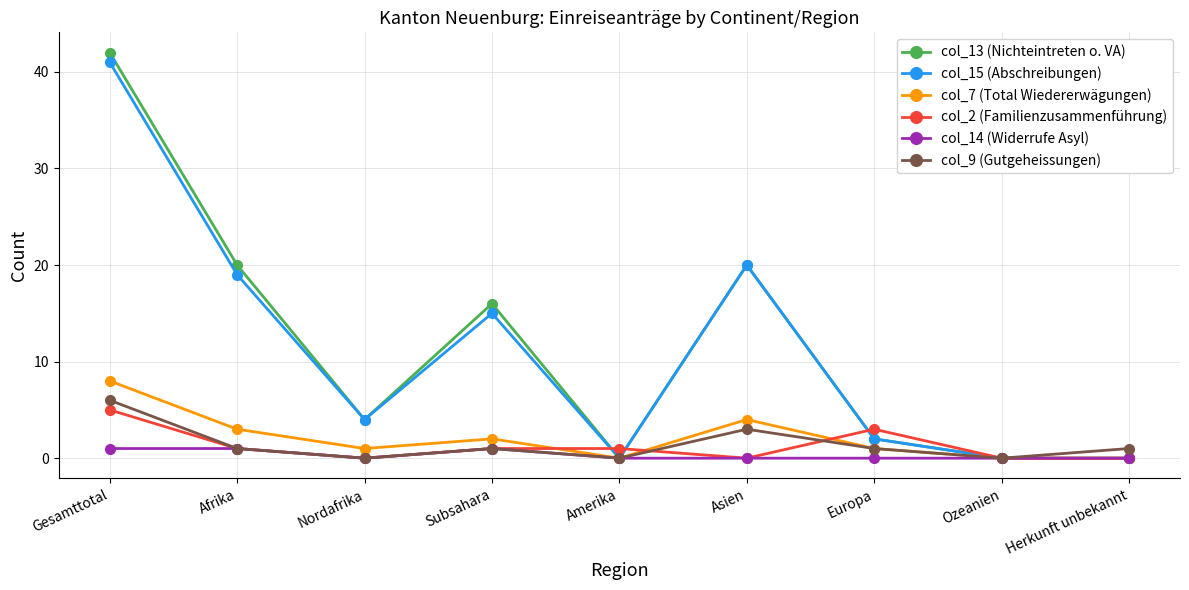

Which label corresponds to the largest value in the chart?

Gesamttotal